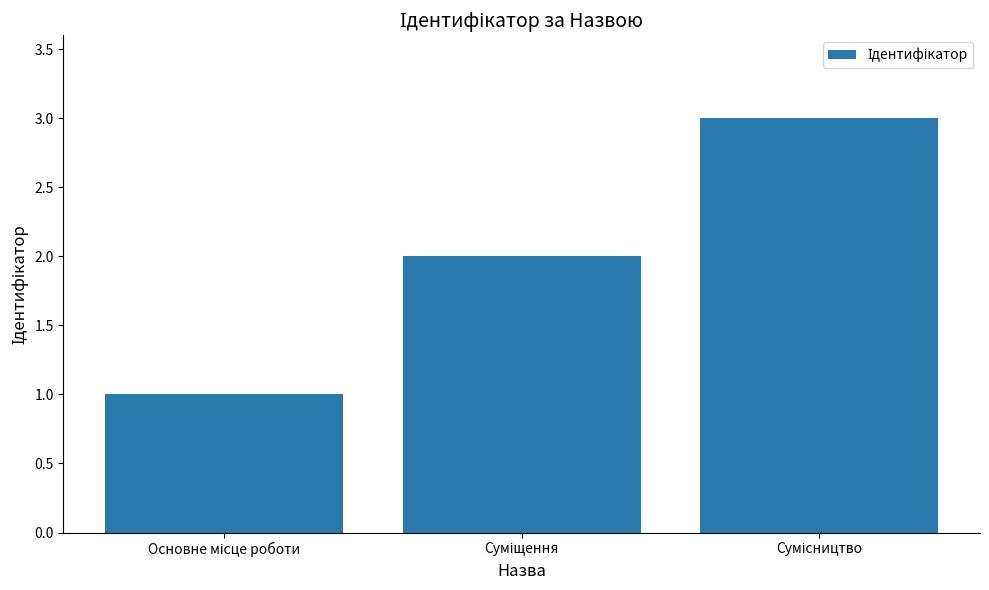

What is the maximum value shown in the chart?

3